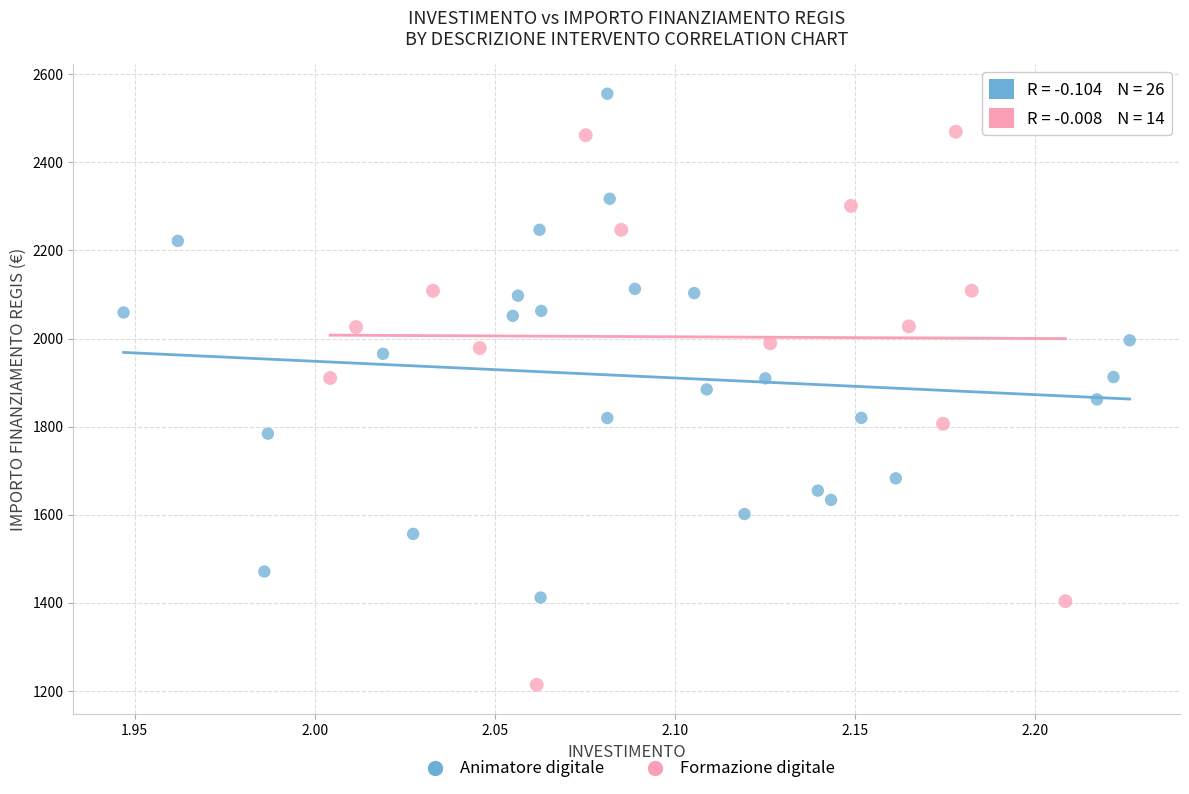

Which series reaches the maximum Y coordinate?

Animatore digitale